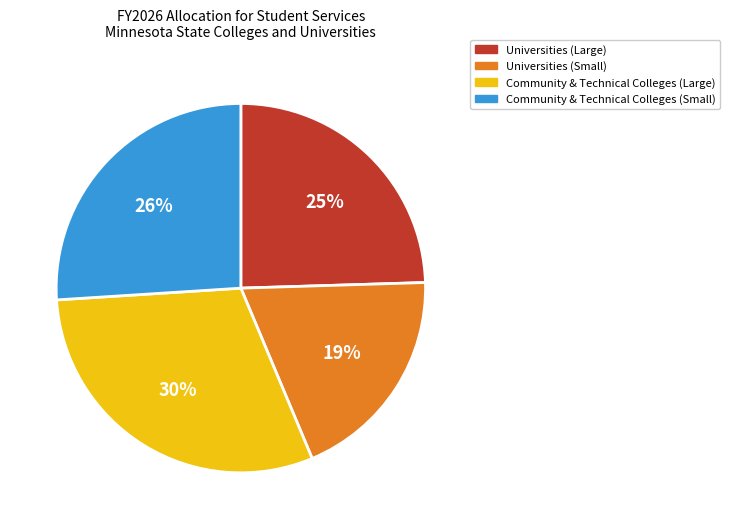

To the nearest percent, what is the difference between the largest and smallest slice percentages?

11%